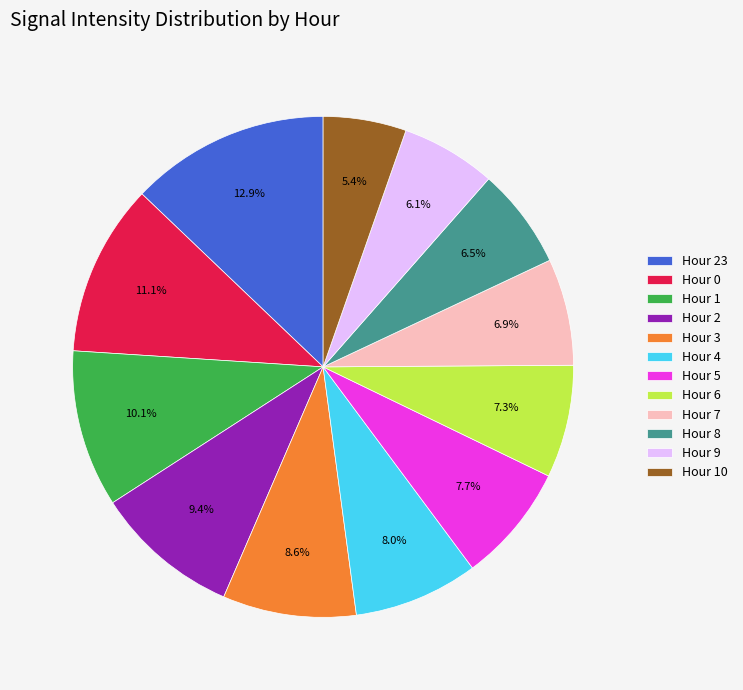

To the nearest percent, what percentage of the pie is Hour 10?

5%